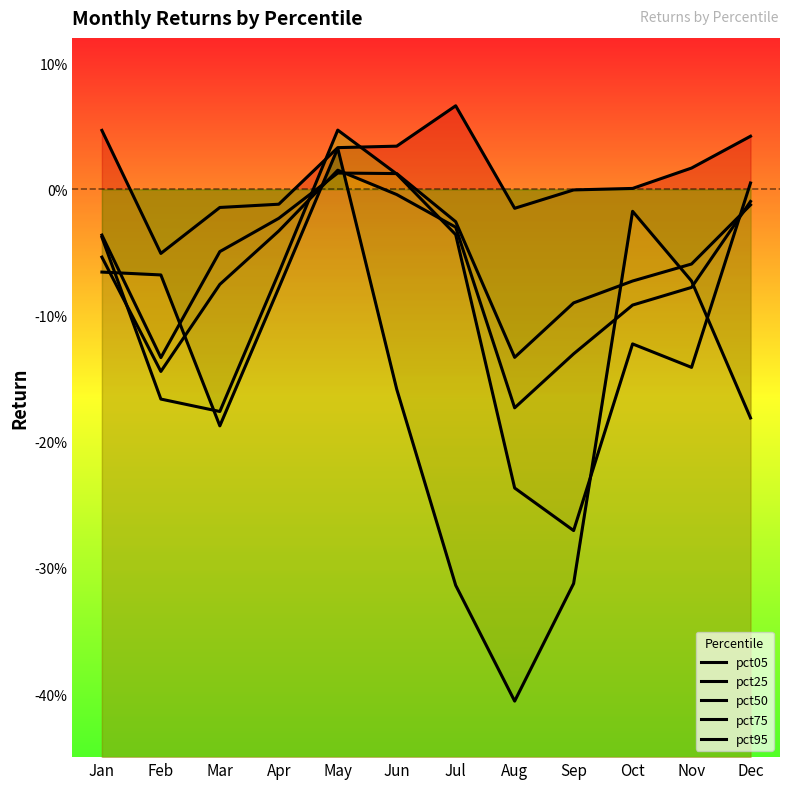

Which series has the largest range (max minus min)?

pct95